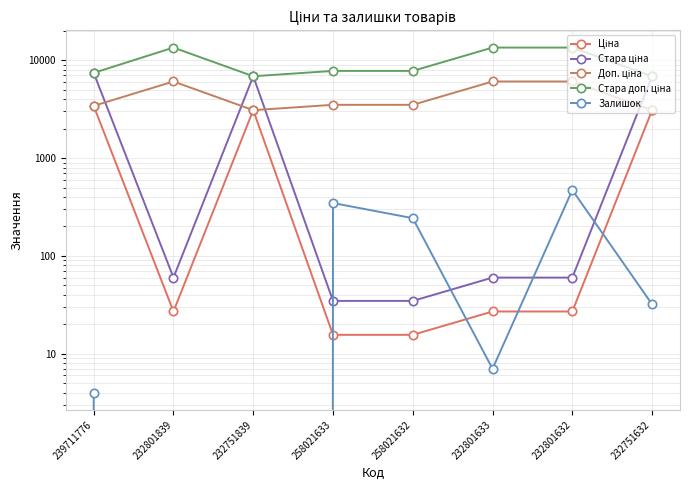

True or false: Залишок and Стара ціна cross at least once.

True